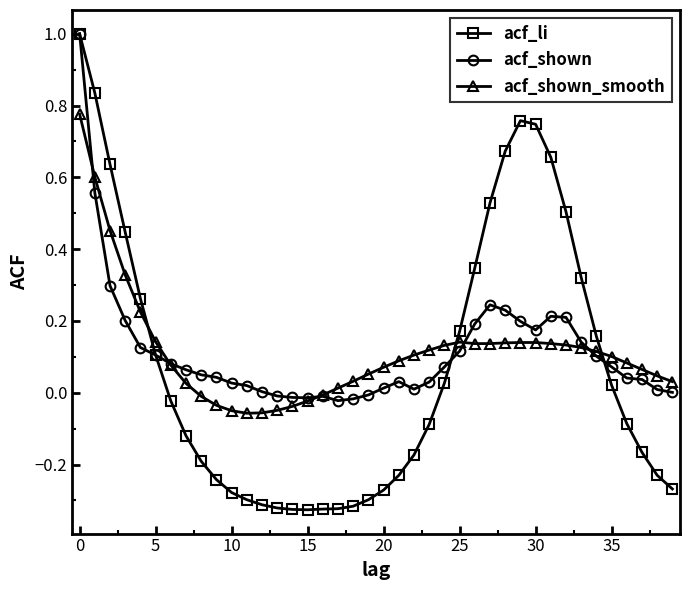

What are all the series names shown in the legend?

acf_li, acf_shown, acf_shown_smooth